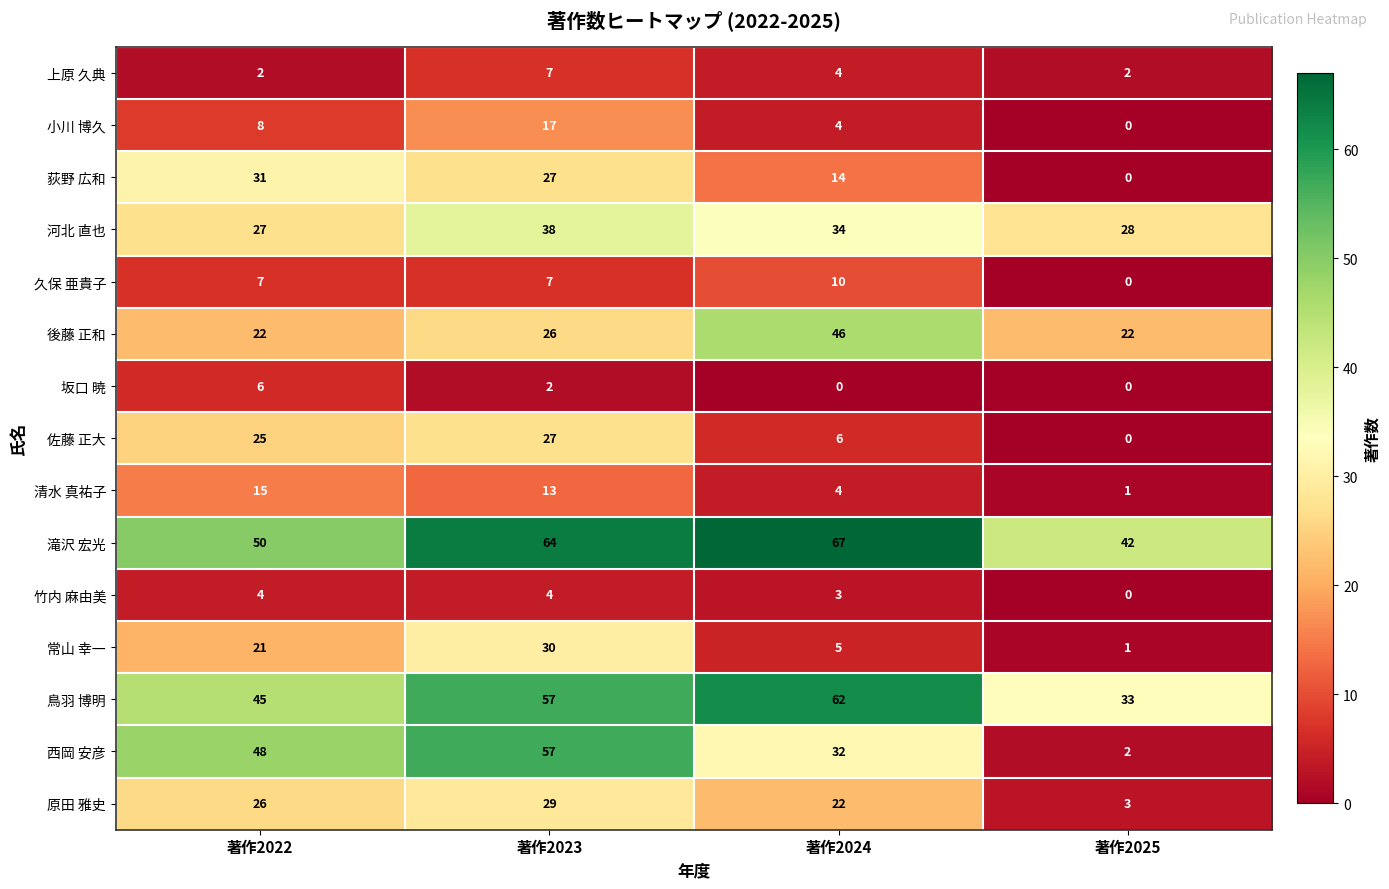

At which category is the sum across all series the highest?

著作2023